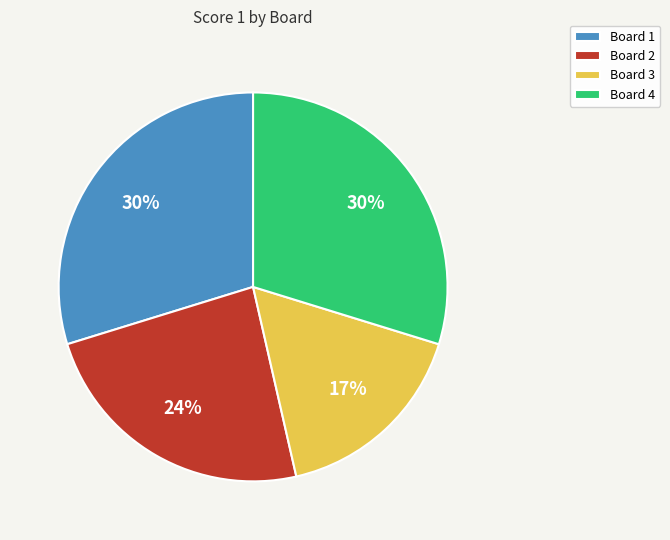

The Board 2 slice represents 17% of the pie. True or false?

False